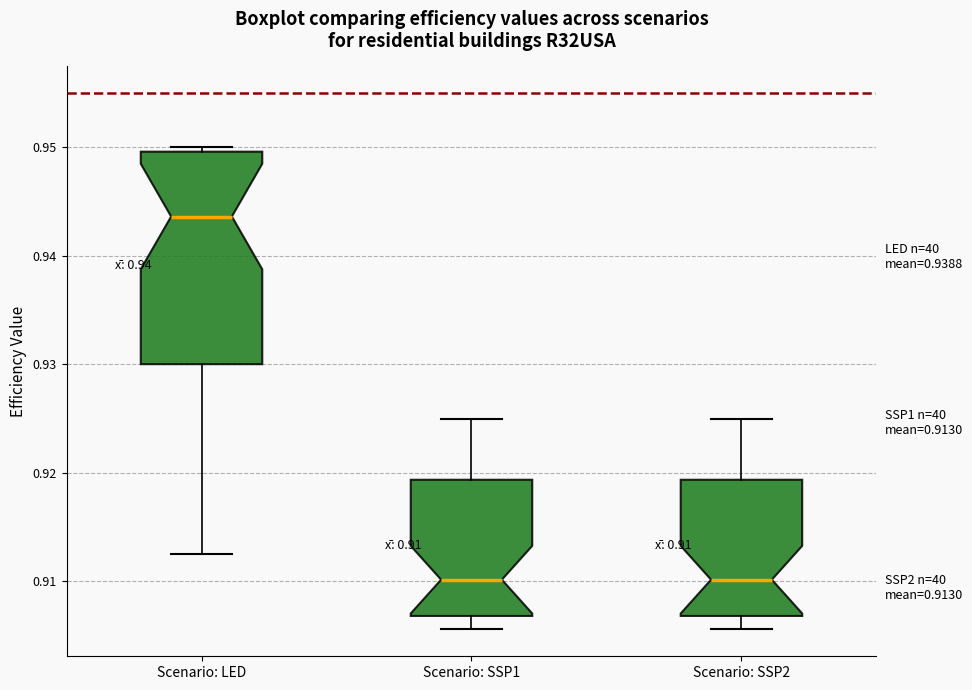

Comparing the boxes themselves (not the whiskers), which one is the tallest?

Scenario: LED